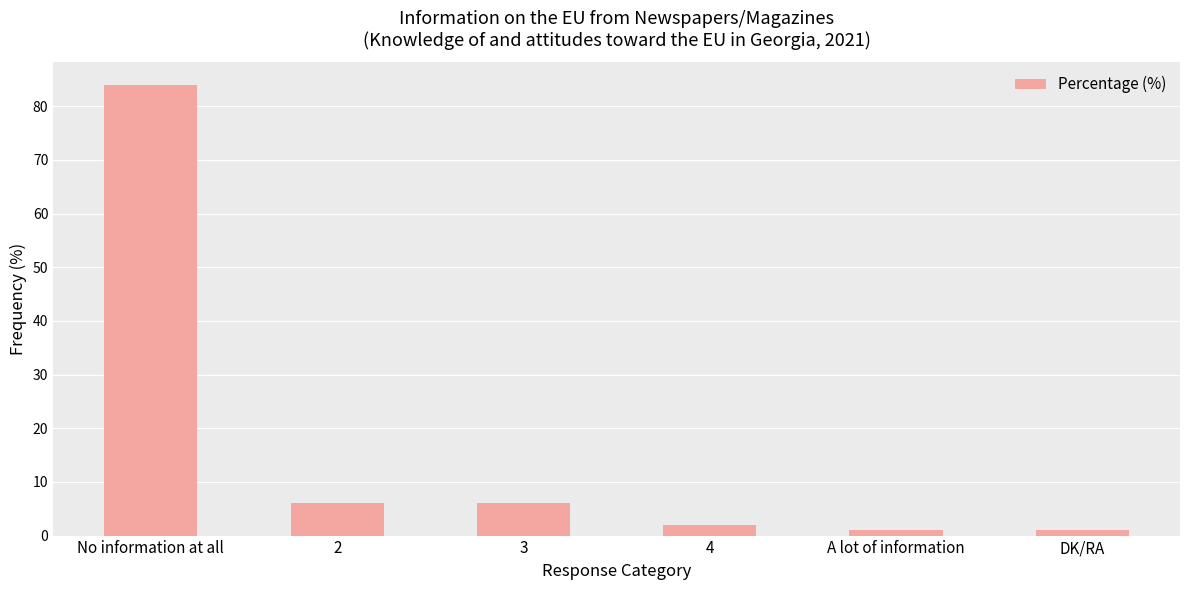

What position from the right is 3?

4